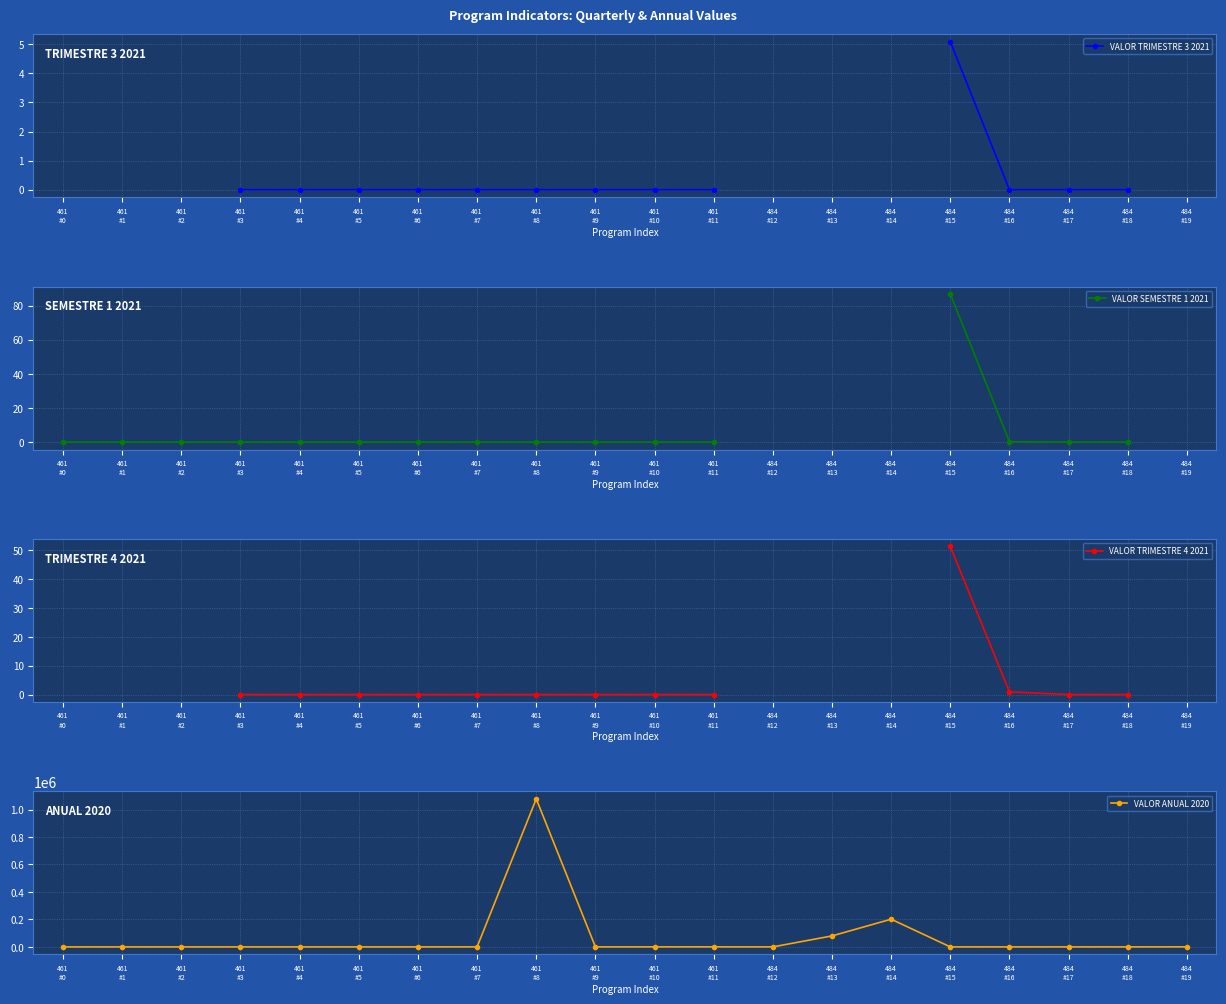

What are all the series names shown in the legend?

VALOR TRIMESTRE 3 2021, VALOR SEMESTRE 1 2021, VALOR TRIMESTRE 4 2021, VALOR ANUAL 2020